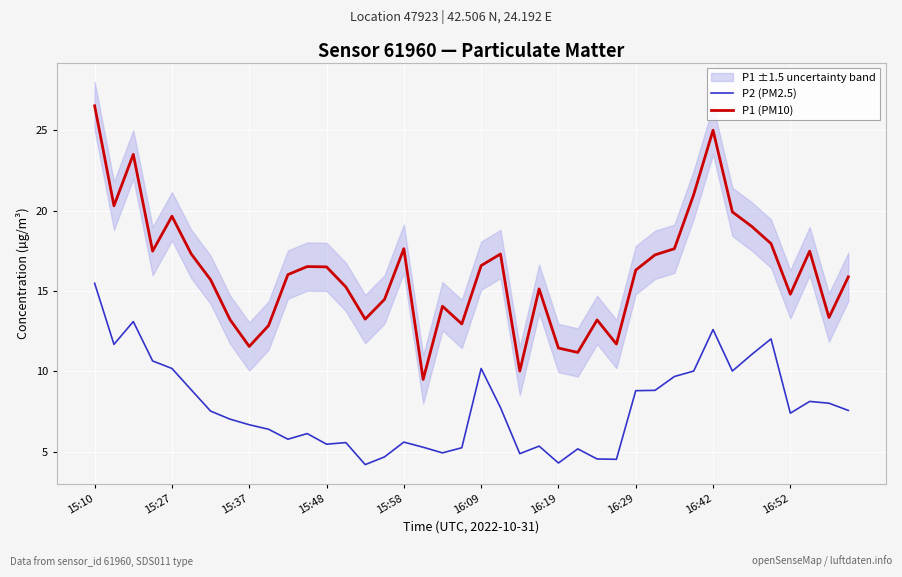

Reading left to right, extract all data points from this chart.

P2 (PM2.5): 15.5	11.7	13.1	10.7	10.2	8.8	7.5	7.0	6.7	6.4	5.8	6.1	5.5	5.6	4.2	4.7	5.6	5.3	4.9	5.2	10.2	7.8	4.9	5.3	4.3	5.2	4.5	4.5	8.8	8.8	9.7	10.0	12.6	10.0	11.1	12.0	7.4	8.1	8.0	7.6
P1 (PM10): 26.5	20.3	23.5	17.5	19.6	17.3	15.7	13.2	11.6	12.8	16.0	16.5	16.5	15.2	13.2	14.5	17.6	9.5	14.1	12.9	16.6	17.3	10.0	15.1	11.4	11.2	13.2	11.7	16.3	17.2	17.6	21.0	25.0	19.9	19.0	17.9	14.8	17.5	13.3	15.9